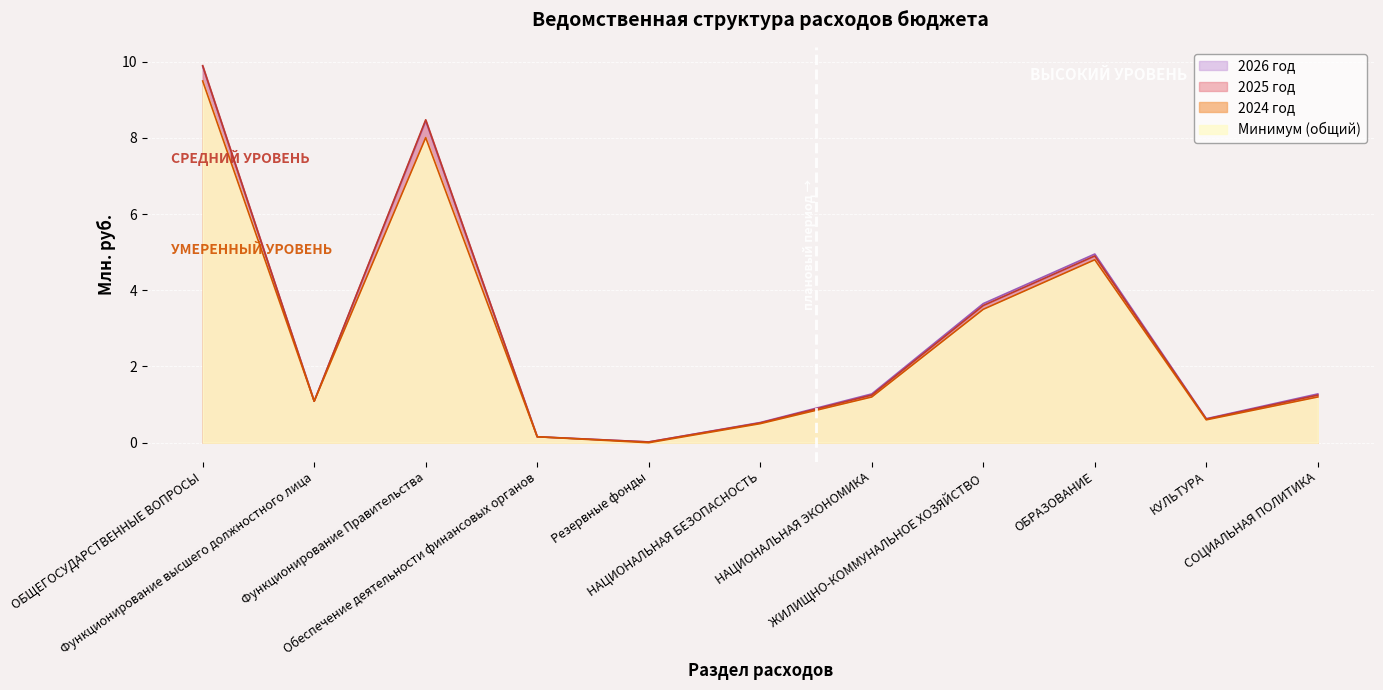

What is the highest value of the 2024 год series?

9.5